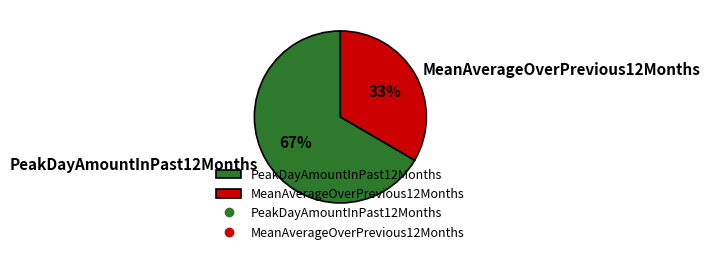

To the nearest percent, what portion does PeakDayAmountInPast12Months represent?

67%